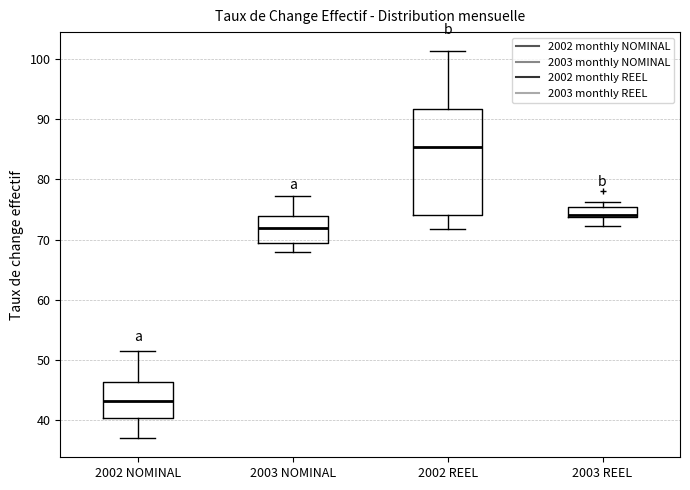

Reading left to right, transcribe this box plot: for each box, give where its median line is, the range the box spans, and where its two whiskers end, as read against the y-axis. The values are not printed on the chart, so give them approximately, as read against the axis.

2002 NOMINAL: median 43, box 40 to 46, whiskers 37 to 52
2003 NOMINAL: median 72, box 69 to 74, whiskers 68 to 77
2002 REEL: median 85, box 74 to 92, whiskers 72 to 101
2003 REEL: median 74 (drawn on the box's lower edge), box 74 to 75, whiskers 72 to 76